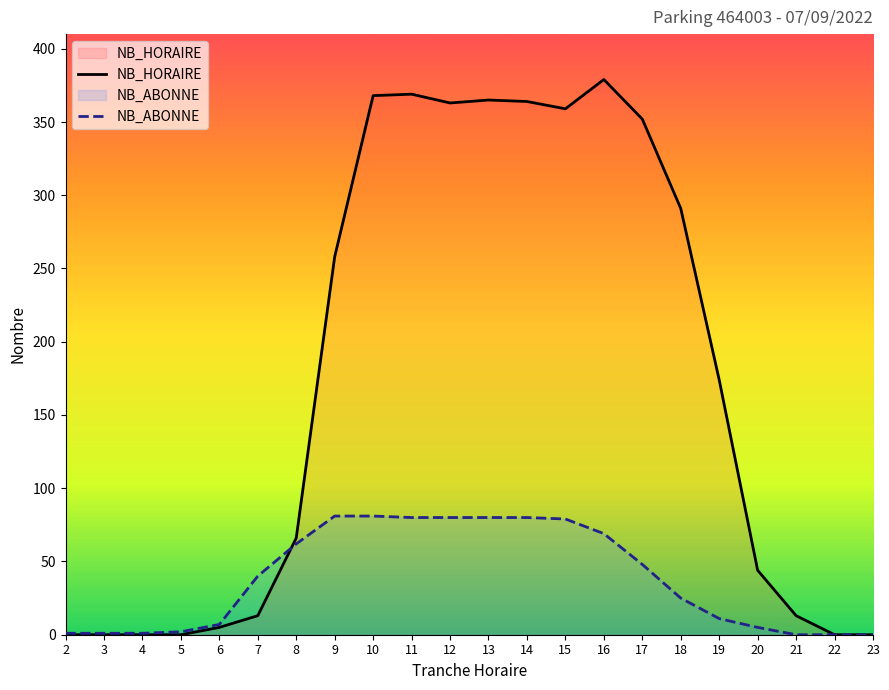

Read the NB_HORAIRE value at 11.

369